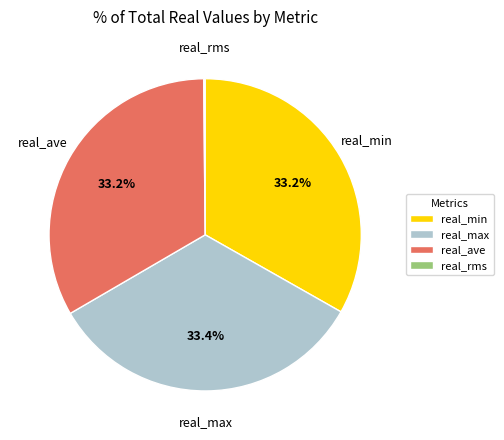

Does any single category account for the majority?

No